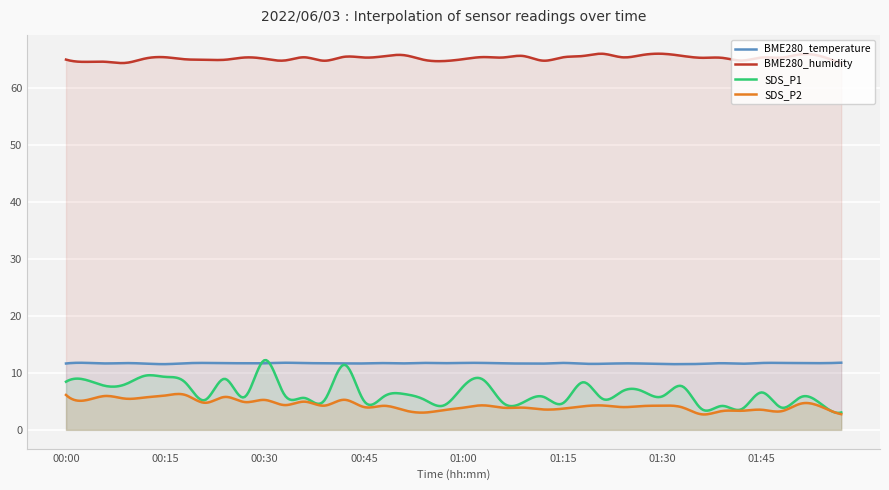

How many interior local peaks does the SDS_P1 series have?

14